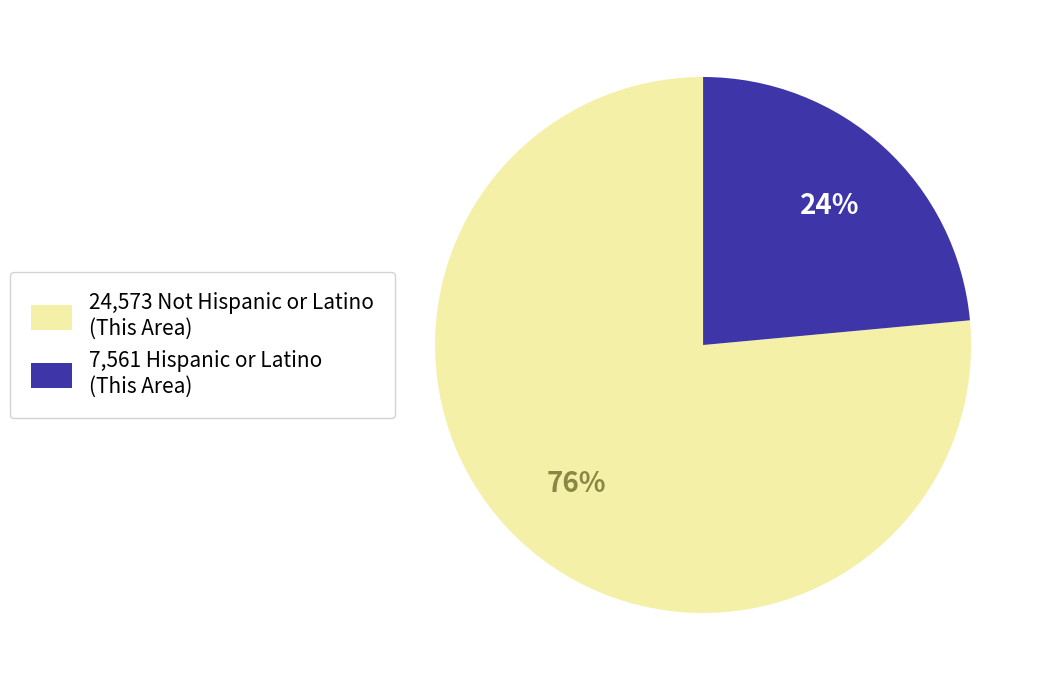

Do 7,561 Hispanic or Latino (This Area) and 24,573 Not Hispanic or Latino (This Area) together represent more than half of the pie?

Yes